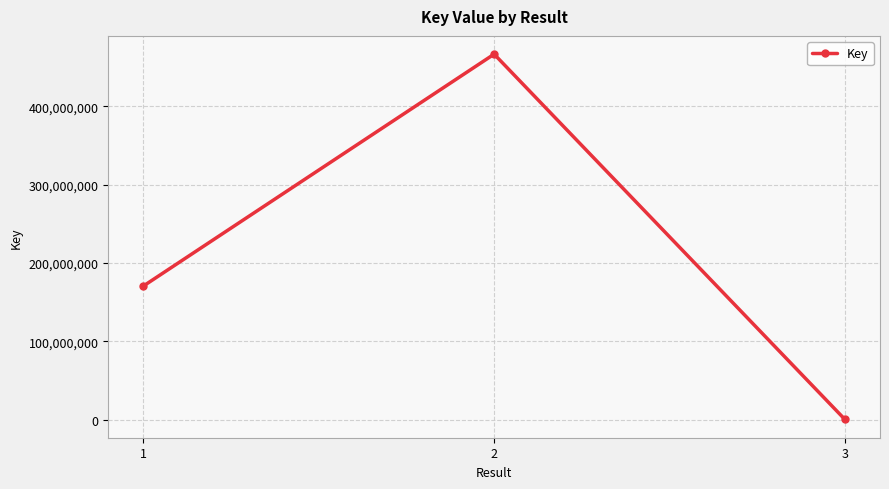

Is it true that the value at 1 is 170711199?

True